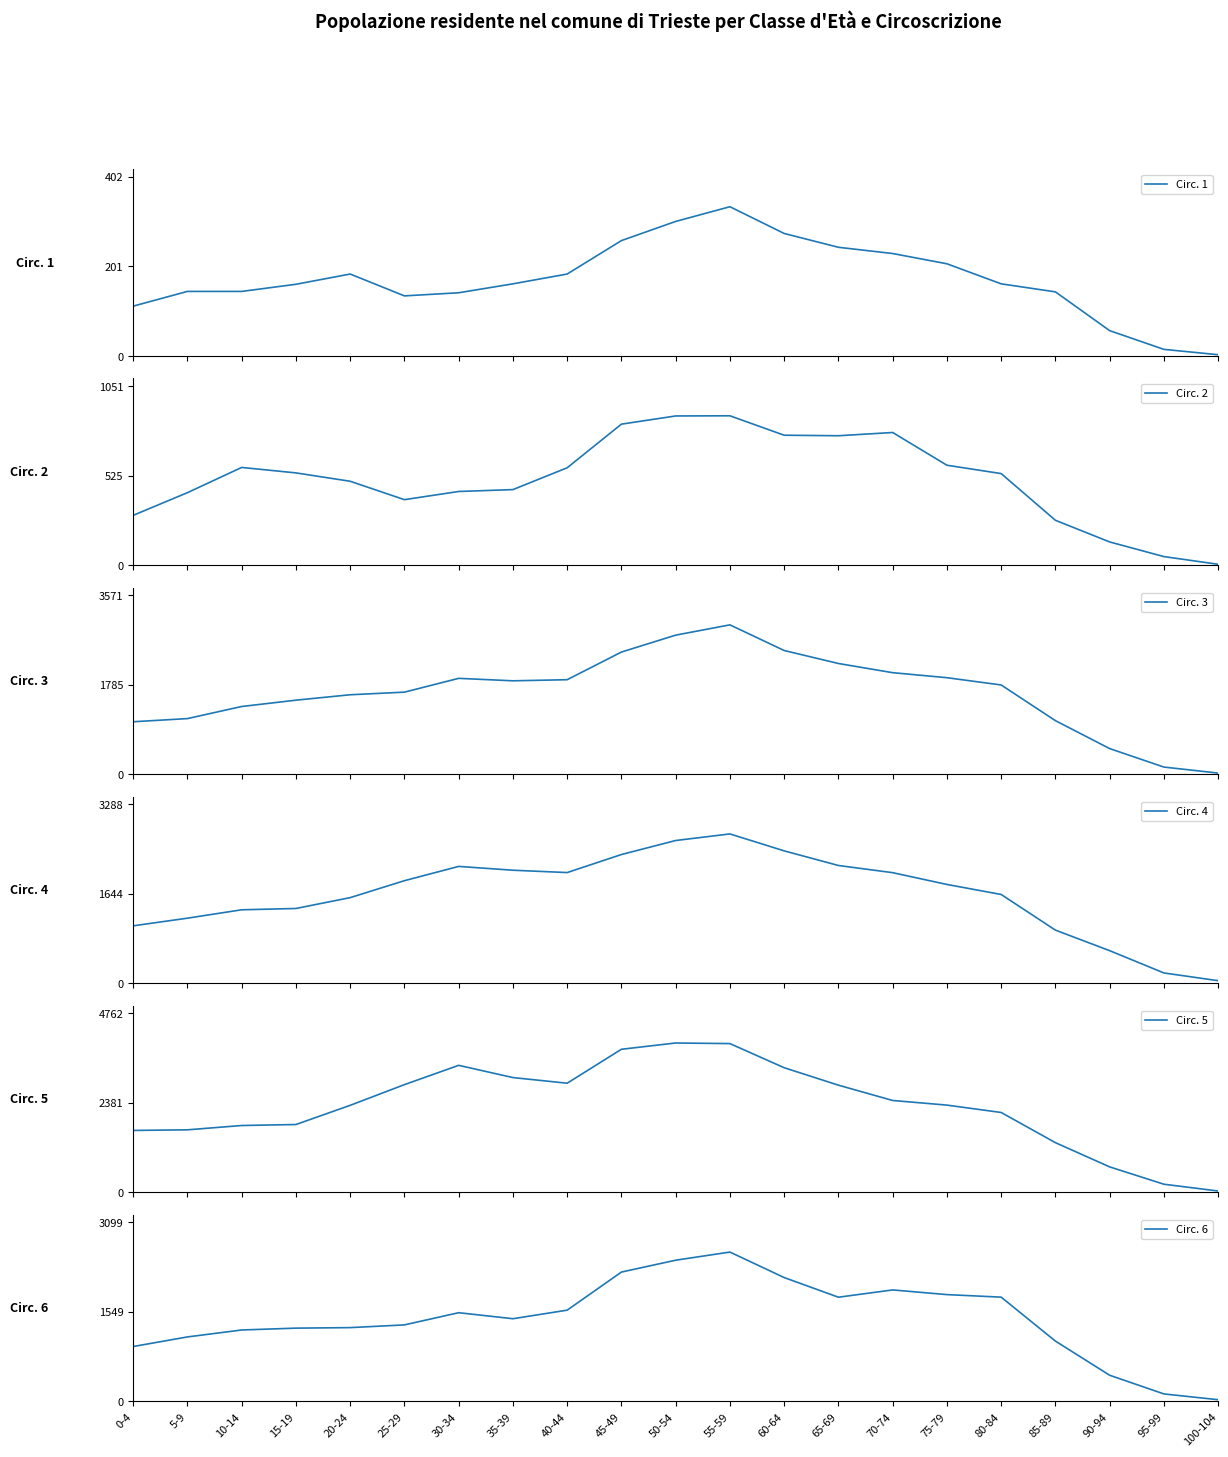

How many data points in Circ. 6 are less than 1430?

10